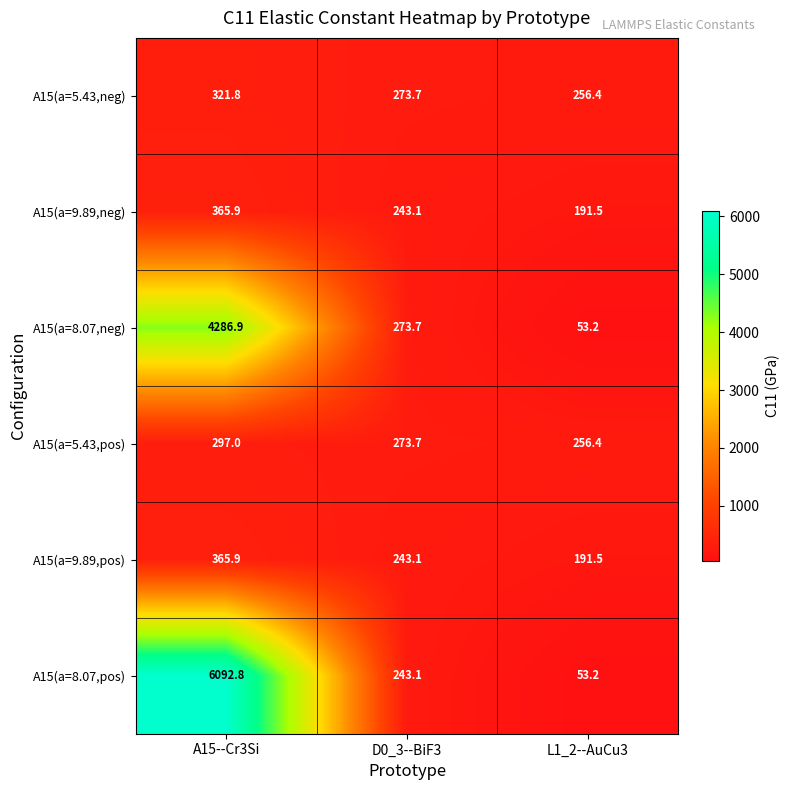

Reading left to right, what are all the values shown in this chart?

A15(a=5.43,neg): A15--Cr3Si=321.8	D0_3--BiF3=273.7	L1_2--AuCu3=256.4
A15(a=9.89,neg): A15--Cr3Si=365.9	D0_3--BiF3=243.1	L1_2--AuCu3=191.5
A15(a=8.07,neg): A15--Cr3Si=4286.9	D0_3--BiF3=273.7	L1_2--AuCu3=53.2
A15(a=5.43,pos): A15--Cr3Si=297.0	D0_3--BiF3=273.7	L1_2--AuCu3=256.4
A15(a=9.89,pos): A15--Cr3Si=365.9	D0_3--BiF3=243.1	L1_2--AuCu3=191.5
A15(a=8.07,pos): A15--Cr3Si=6092.8	D0_3--BiF3=243.1	L1_2--AuCu3=53.2